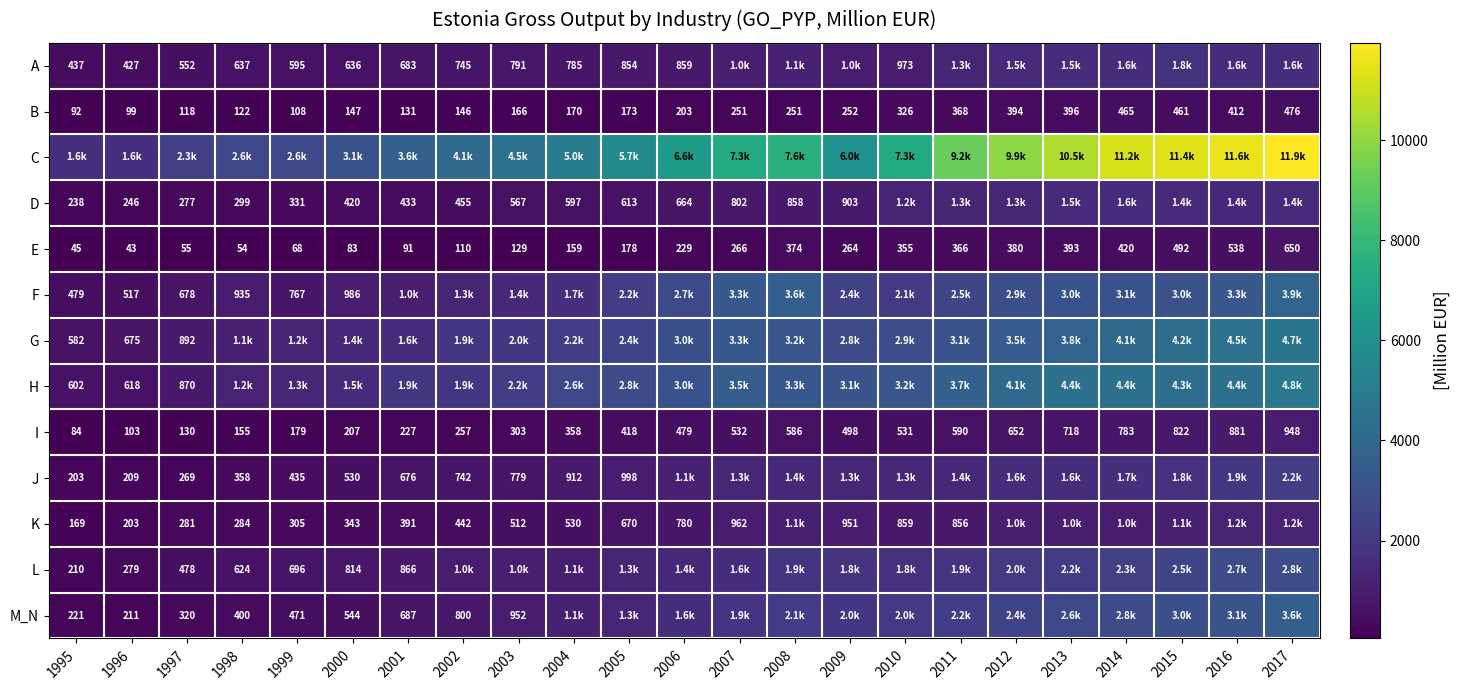

How many data points does each series have?

23